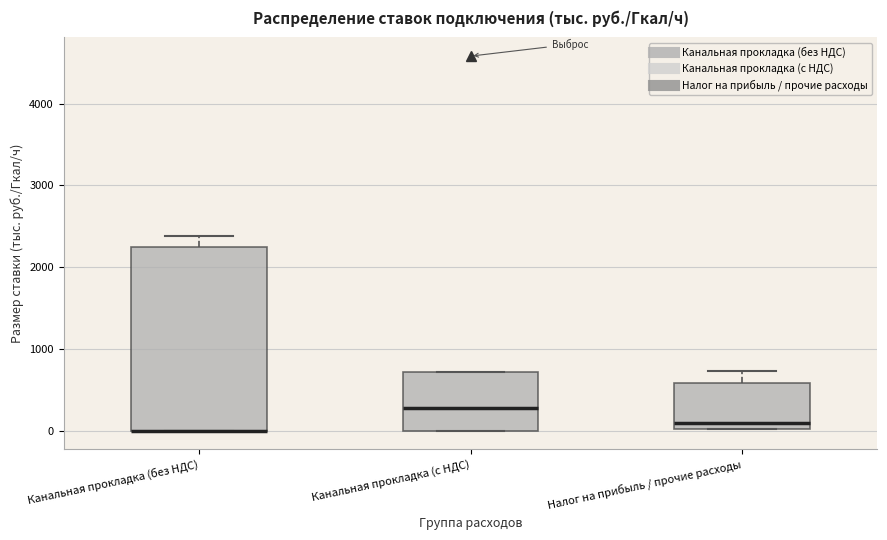

Comparing the boxes themselves (not the whiskers), which one is the tallest?

Канальная прокладка (без НДС)